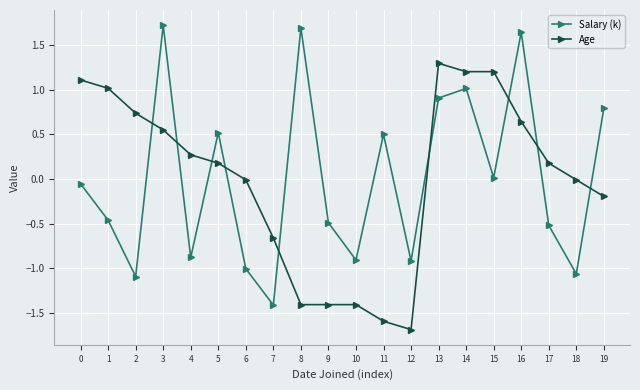

True or false: Salary (k) has more than 1 points higher than both neighbors.

True